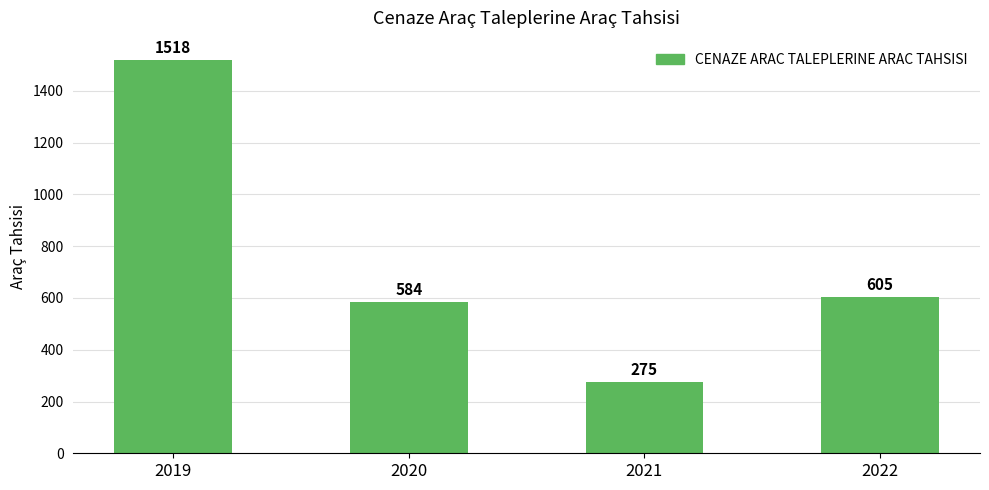

What is the value of the 3rd bar from the left?

275